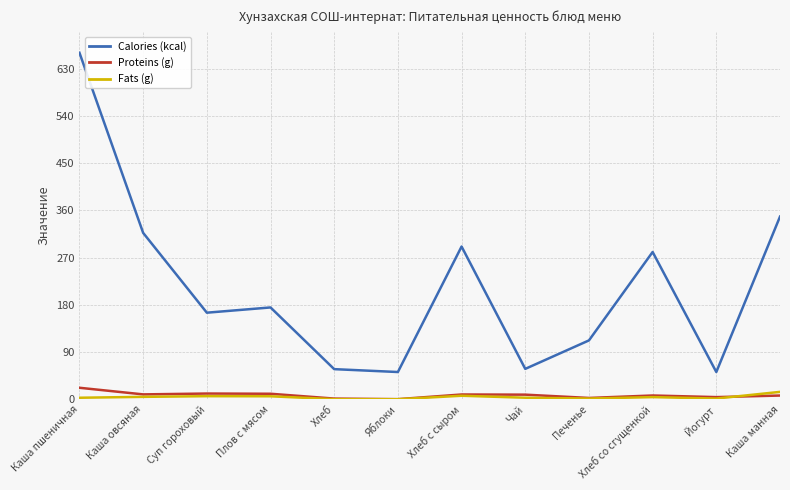

The Calories (kcal) series shows 317.0 at Каша овсяная. True or false?

True